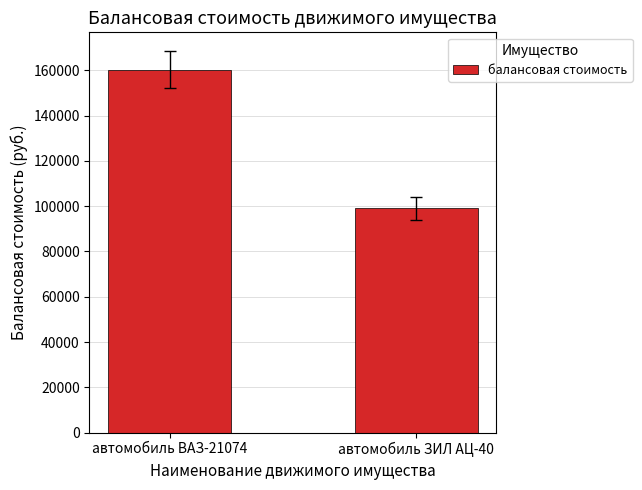

The chart shows a value of 99000 at автомобиль ЗИЛ АЦ-40. True or false?

True